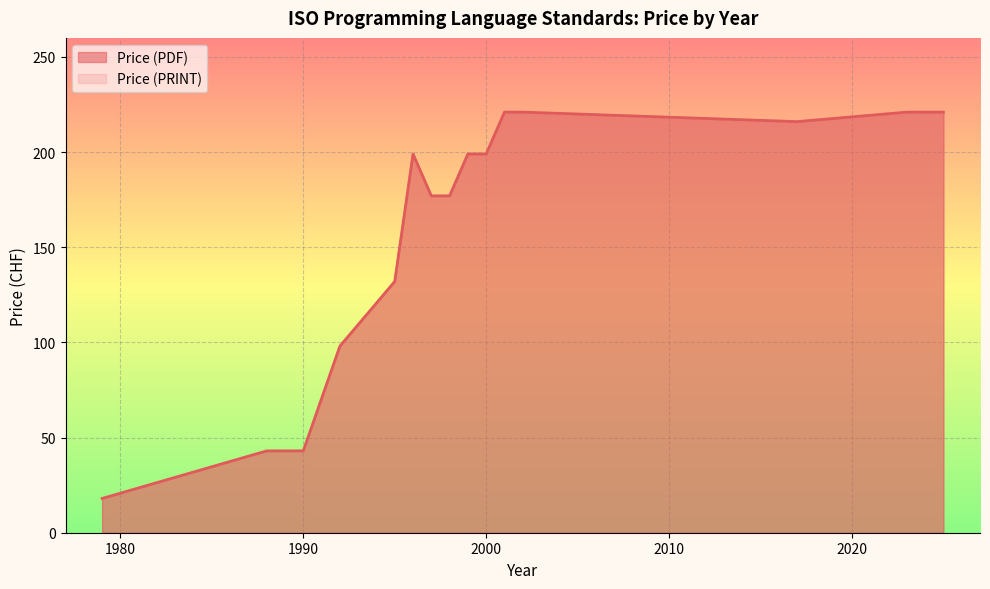

Which series has the widest spread of values?

Price (PDF)